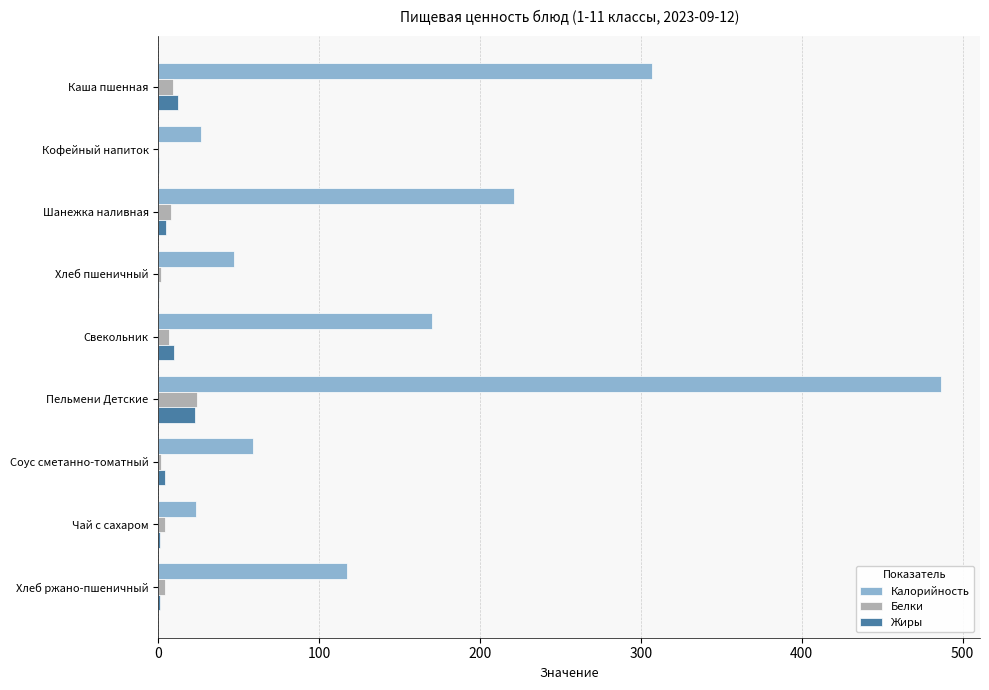

Which category has the highest value in the Калорийность series?

Пельмени Детские